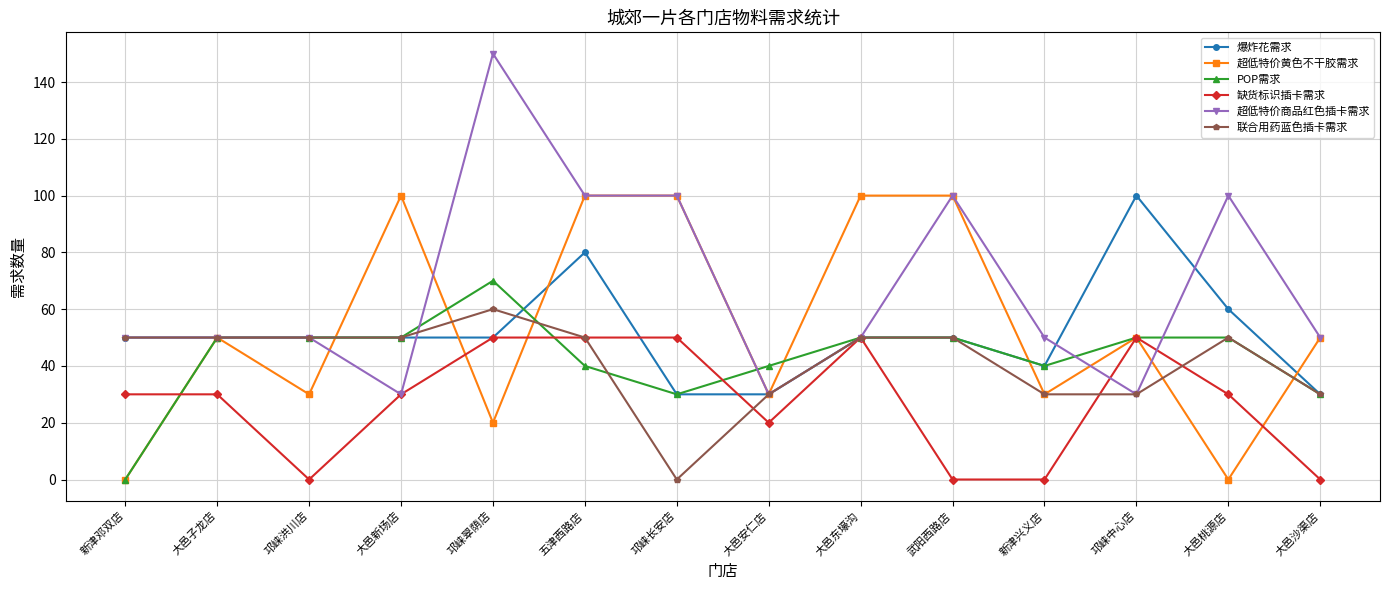

What is the difference between the highest and lowest values at 大邑东壕沟?

50